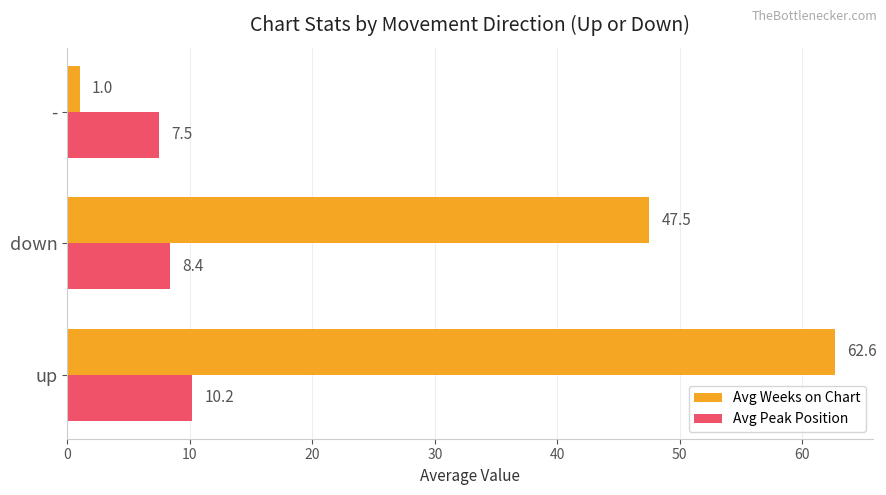

At which category is the sum across all series the highest?

up